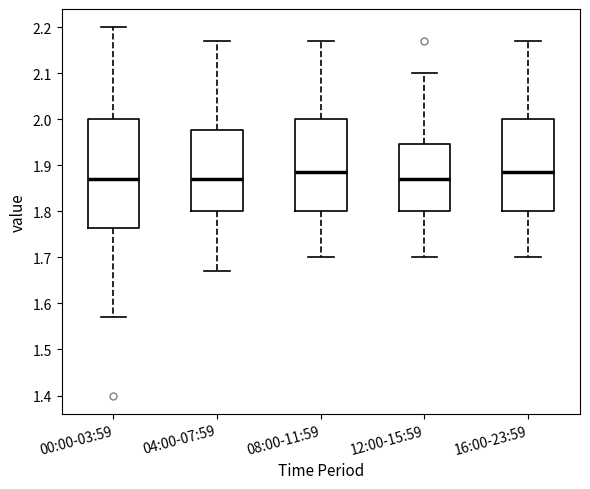

Comparing the boxes themselves (not the whiskers), which one is the tallest?

00:00-03:59